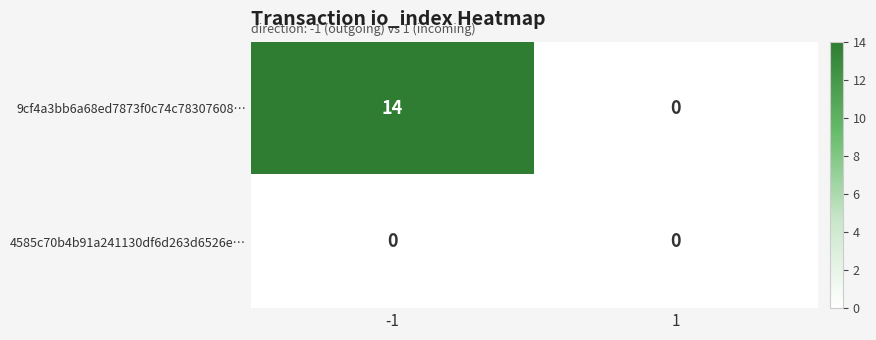

What is the maximum value shown in the chart?

14